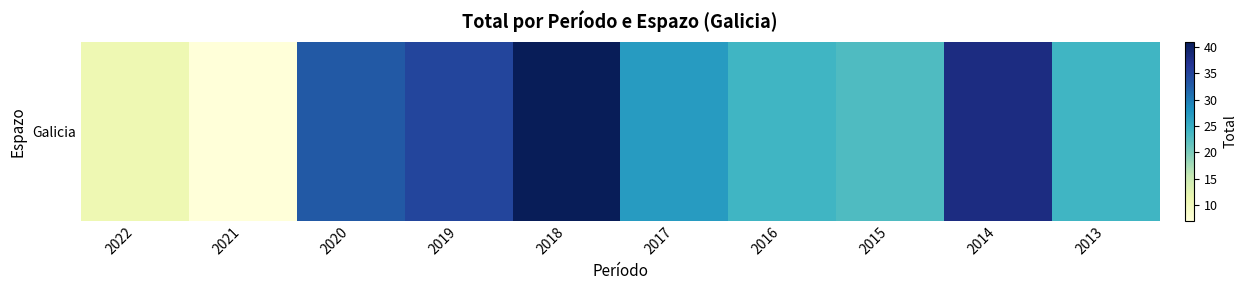

How many data points are less than 27?

5